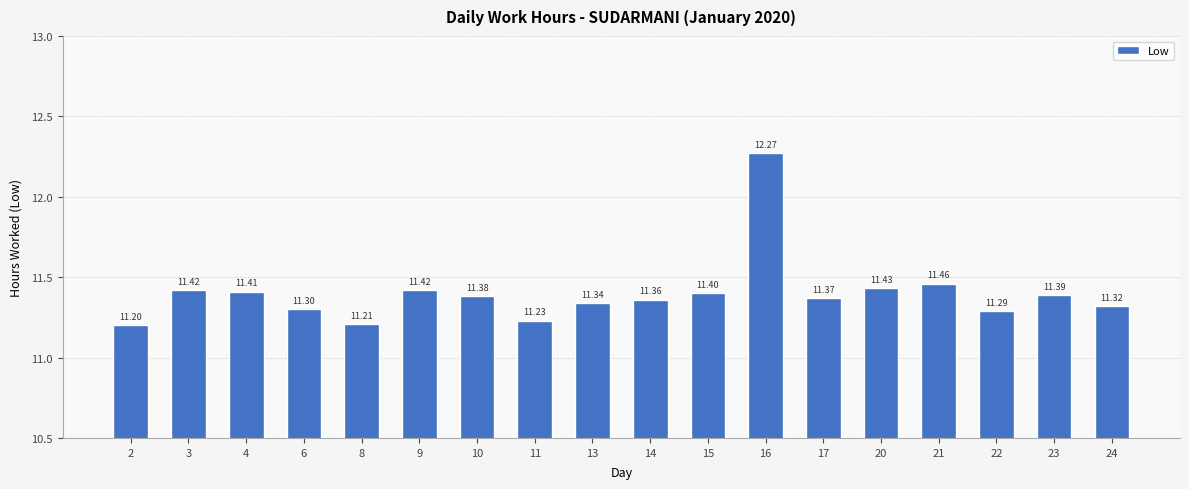

Reading left to right, list all the values displayed in this chart.

2=11.2	3=11.4	4=11.4	6=11.3	8=11.2	9=11.4	10=11.4	11=11.2	13=11.3	14=11.4	15=11.4	16=12.3	17=11.4	20=11.4	21=11.5	22=11.3	23=11.4	24=11.3